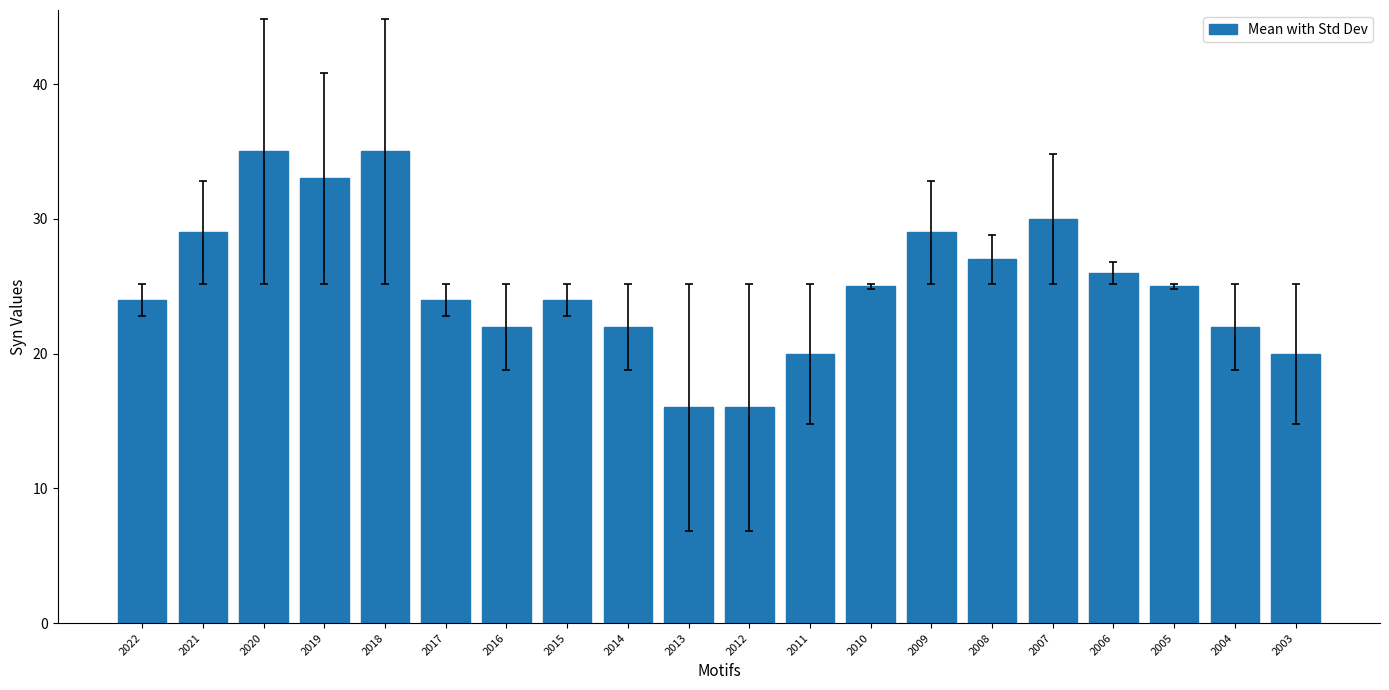

What is the difference between the maximum and second lowest values?

19